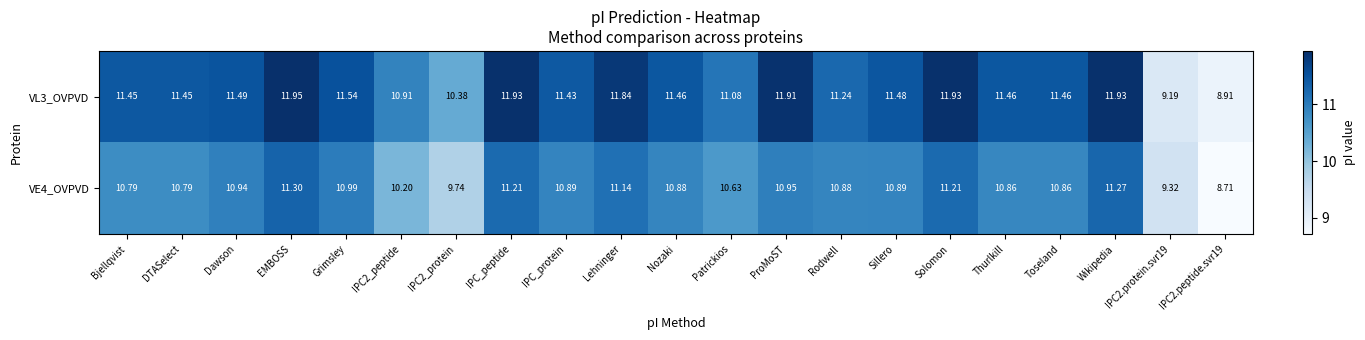

Is the value of VE4_OVPVD at Patrickios greater than the value of VL3_OVPVD at Toseland?

No